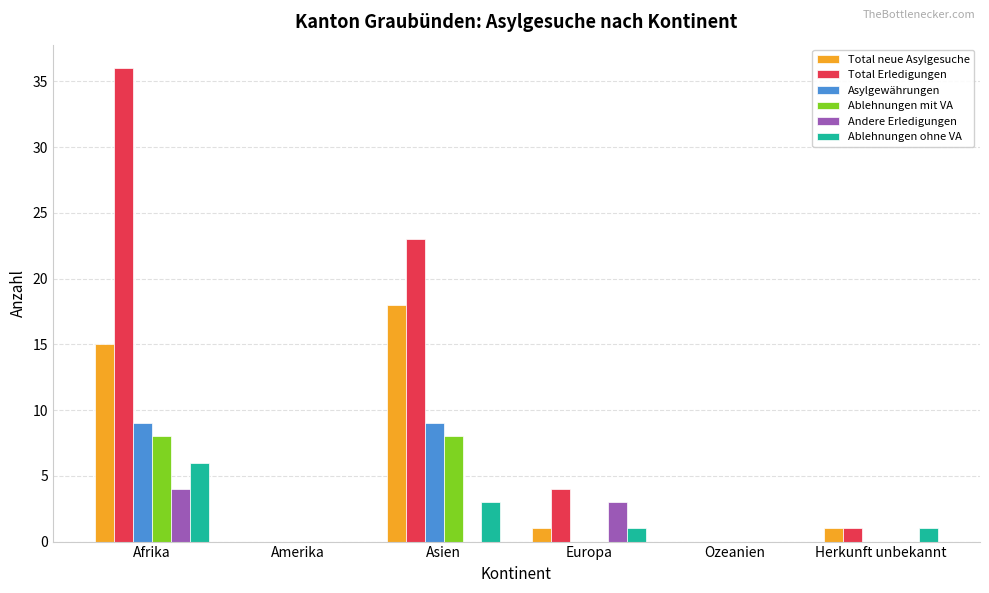

Which series changed the most between Asien and Herkunft unbekannt?

Total Erledigungen